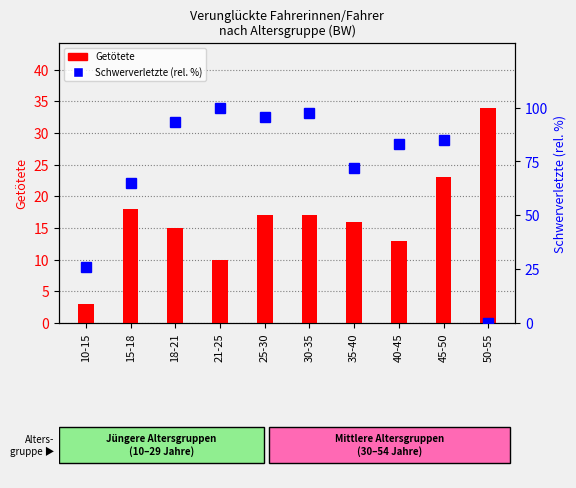

Reading left to right, transcribe all the data shown in this chart.

Getötete: 10-15=3.0	15-18=18.0	18-21=15.0	21-25=10.0	25-30=17.0	30-35=17.0	35-40=16.0	40-45=13.0	45-50=23.0	50-55=34.0
Schwerverletzte (rel.): 10-15=26.2	15-18=64.9	18-21=93.4	21-25=100.0	25-30=95.4	30-35=97.7	35-40=72.0	40-45=83.0	45-50=84.7	50-55=0.0